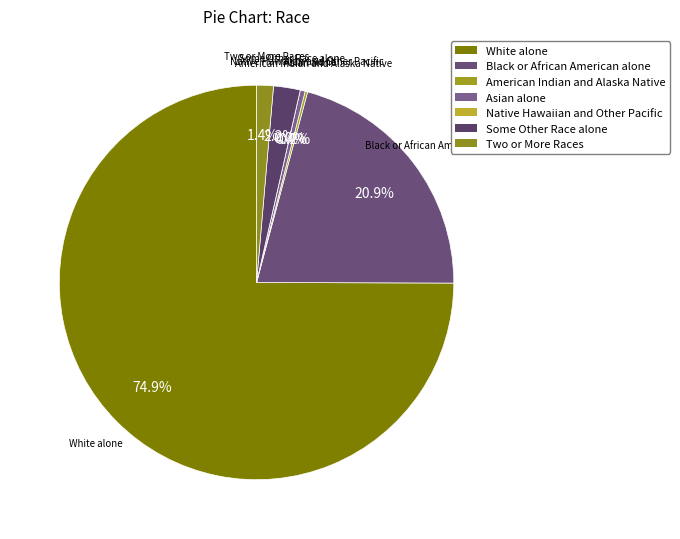

To the nearest percent, what is the combined percentage of Black or African American alone and Asian alone?

21%